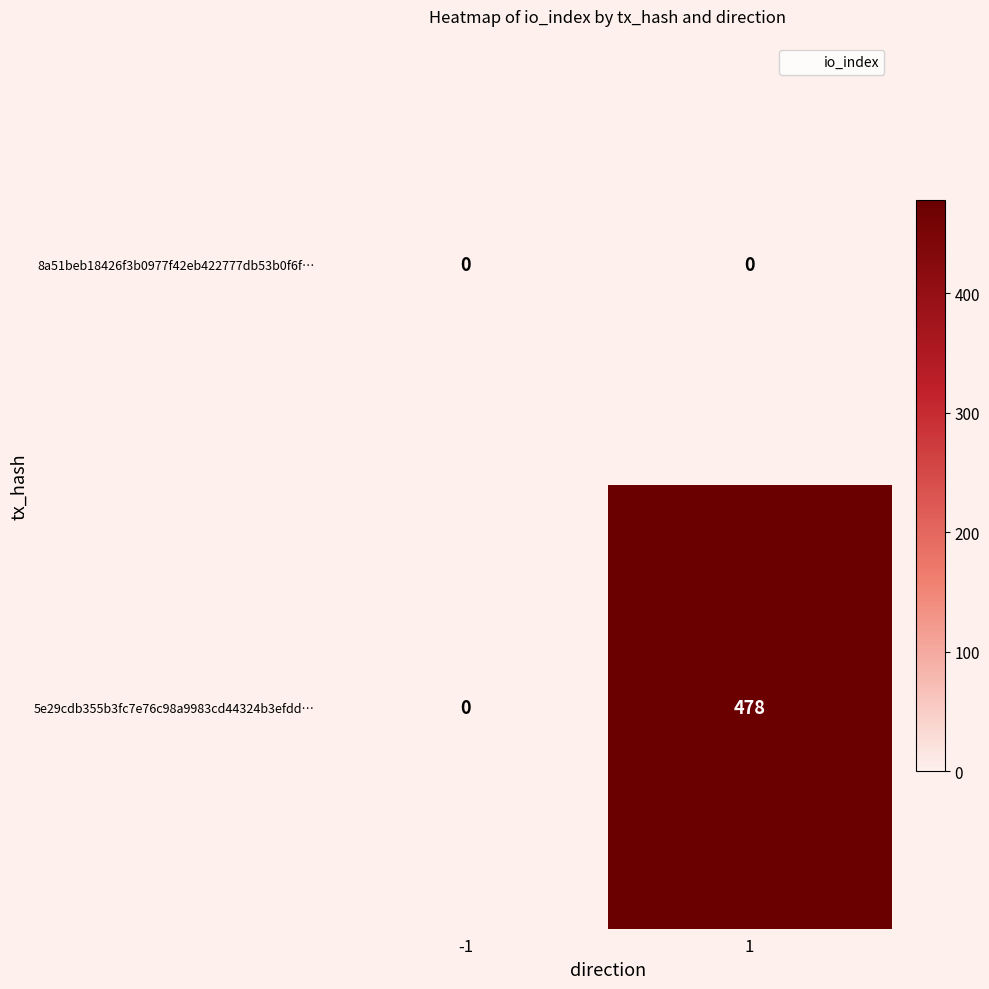

True or false: 5e29cdb355b3fc7e76c98a9983cd44324b3efdd… has a value of 0 at -1.

True